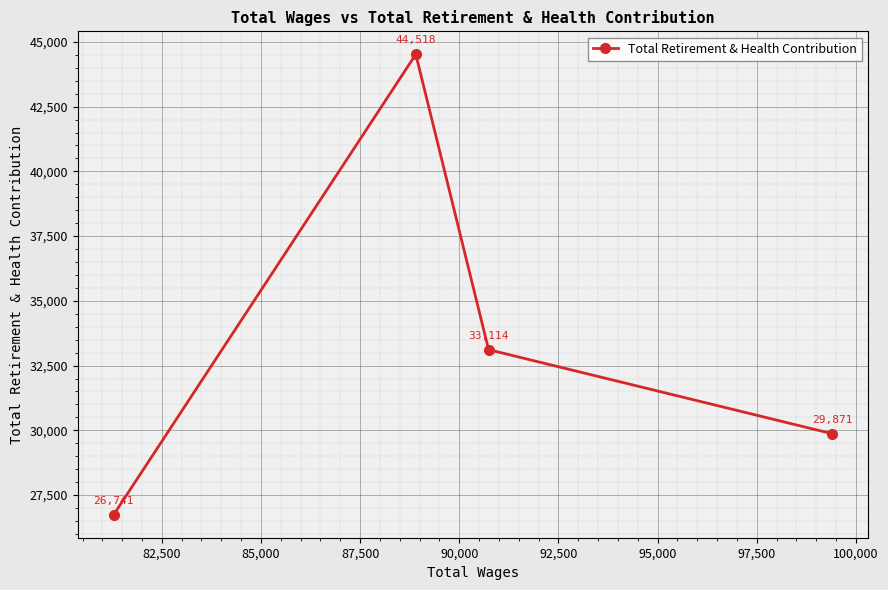

How many values are between 29871 and 44518?

3